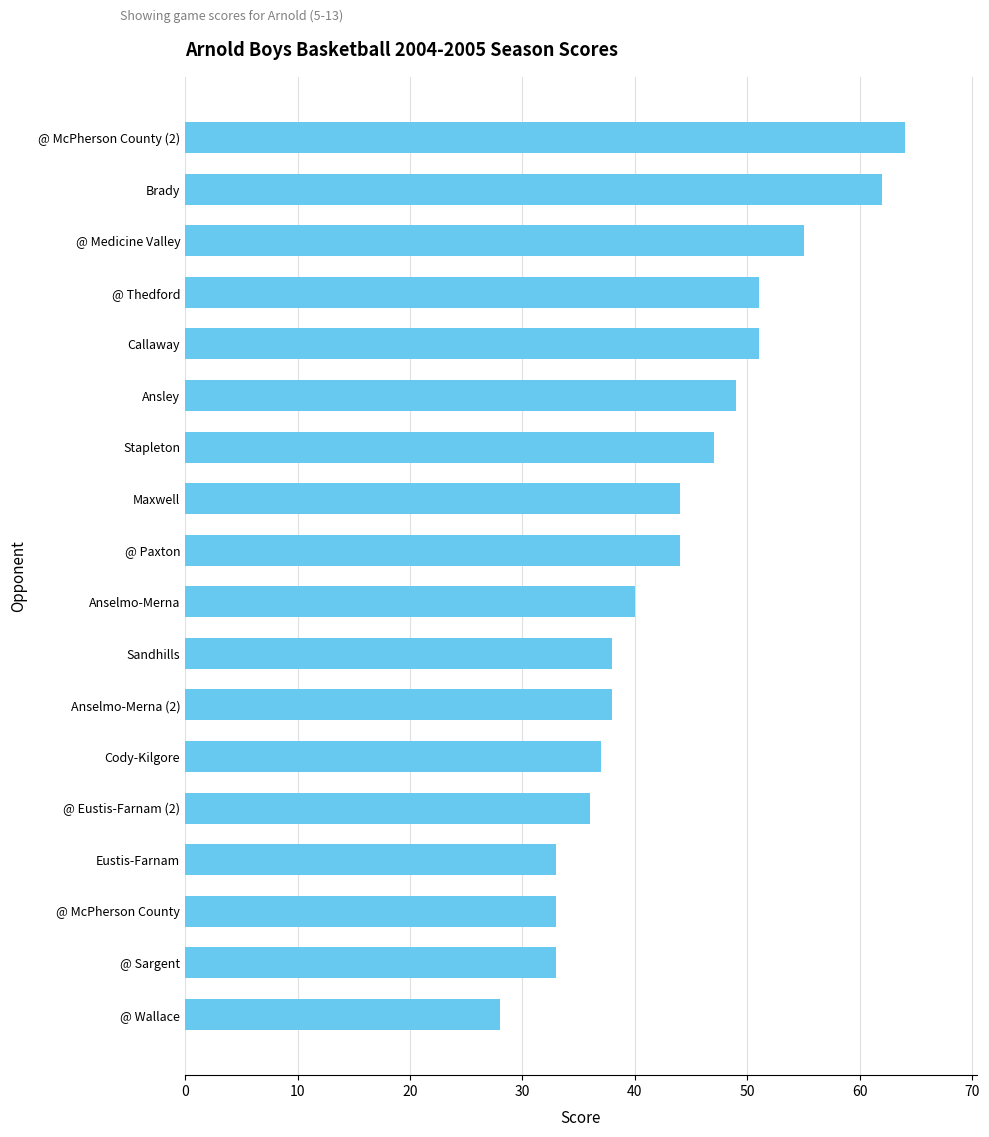

What is the sum of all values?

783